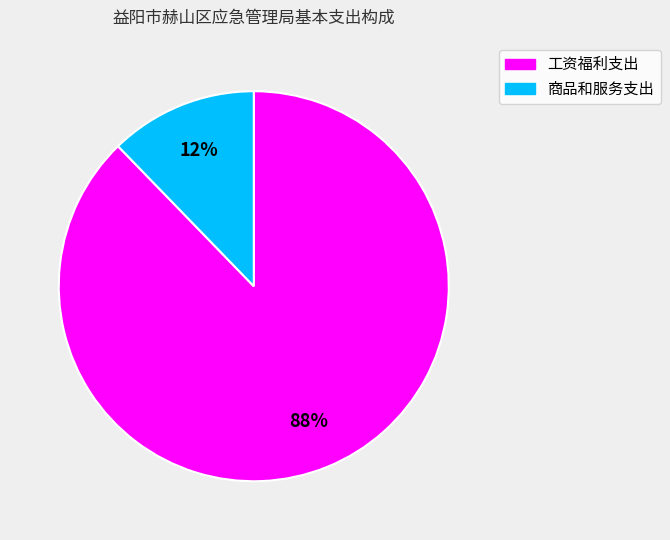

True or false: 商品和服务支出 accounts for 12% of the total.

True